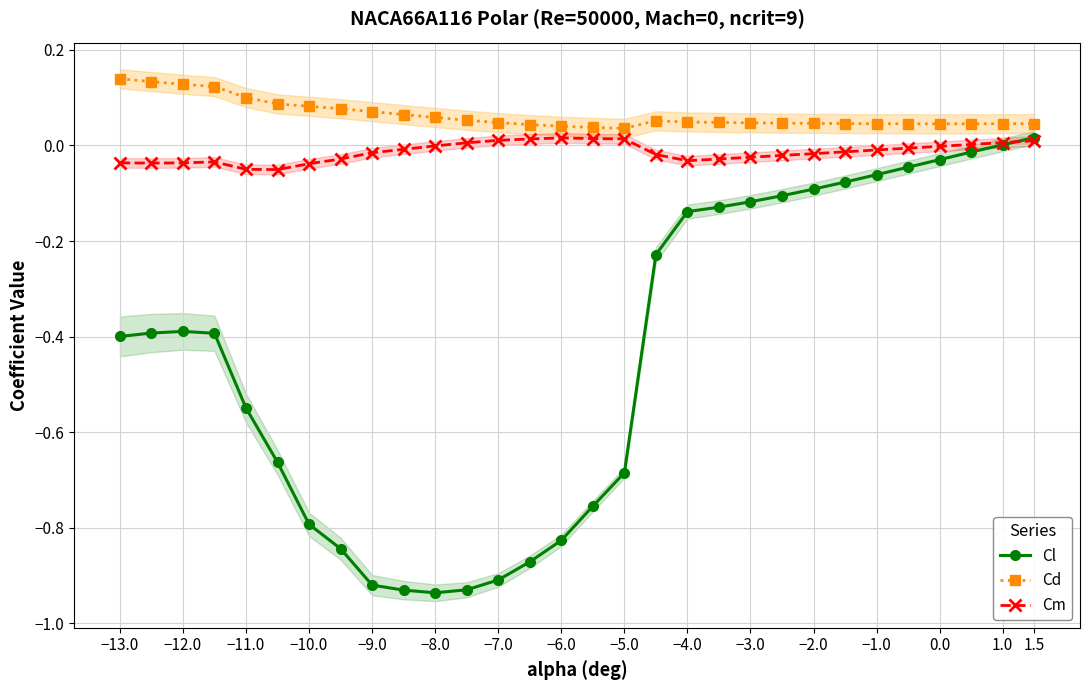

Is it true that Cd equals 0.1 at 0.0?

False